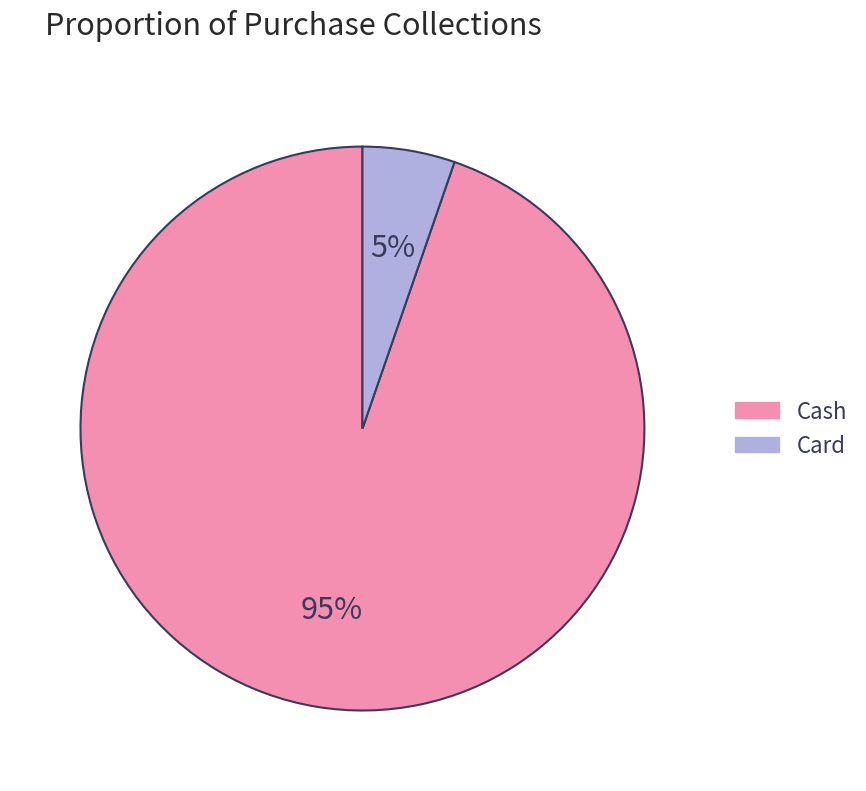

Is the sum of Card and Cash greater than half?

Yes